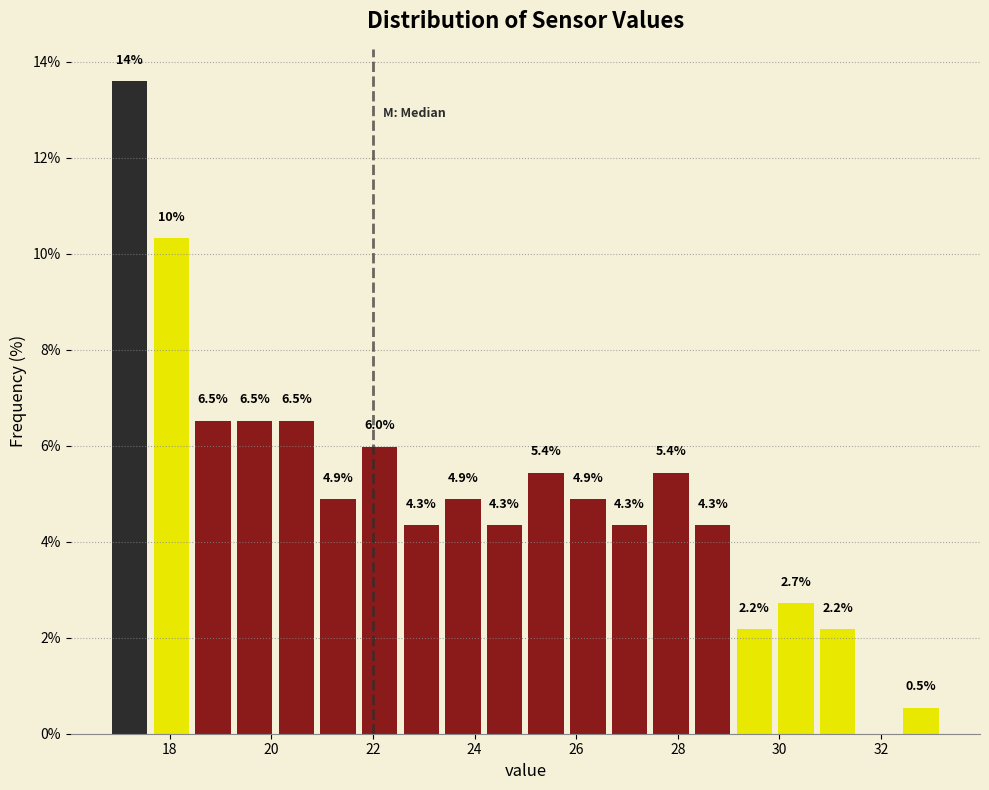

Which range on the x-axis has the tallest bar?

16.80 to 17.62